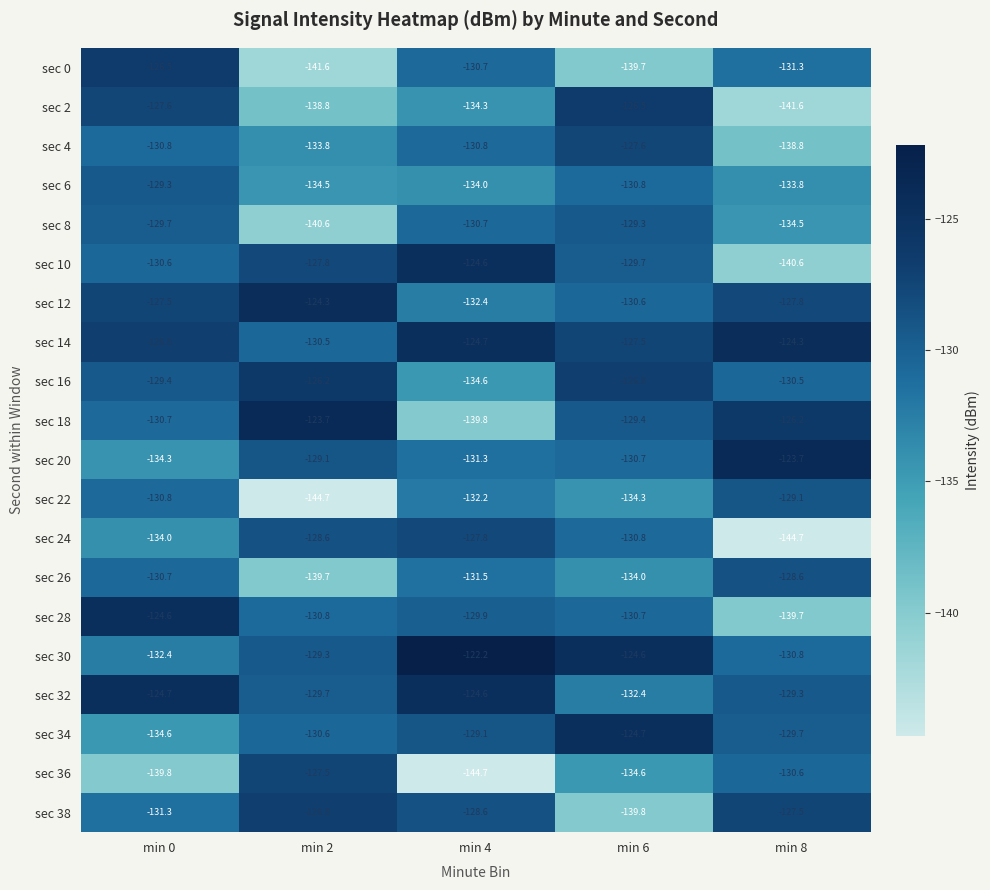

What is the greatest value displayed?

-122.2